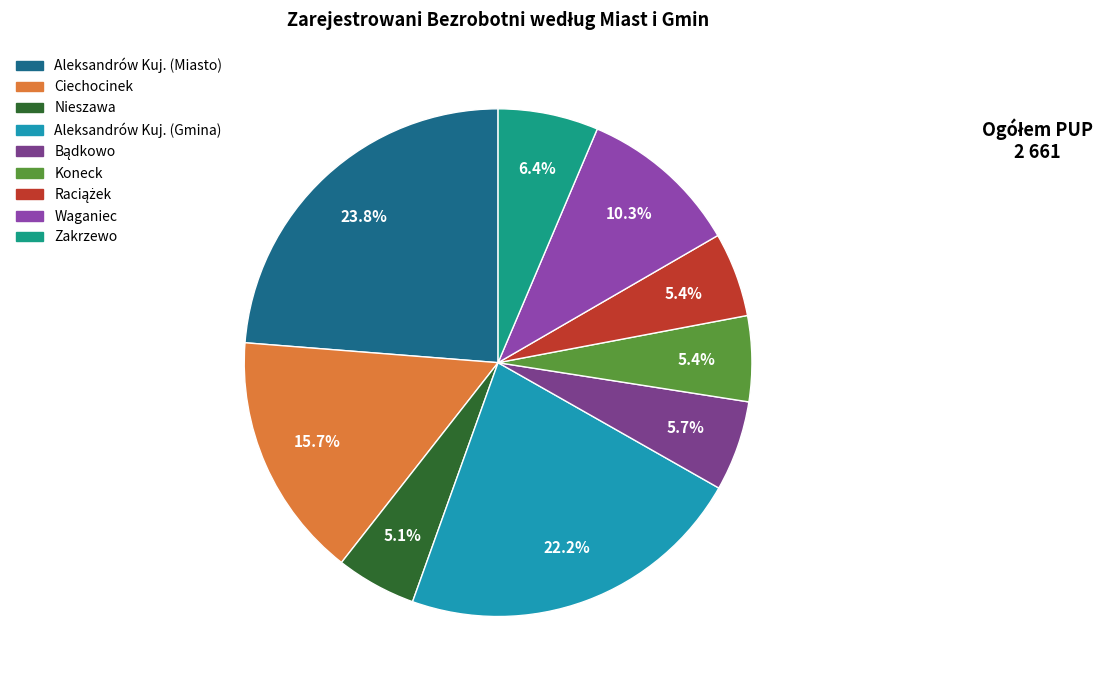

To the nearest percent, what percentage of the pie is Ciechocinek?

16%